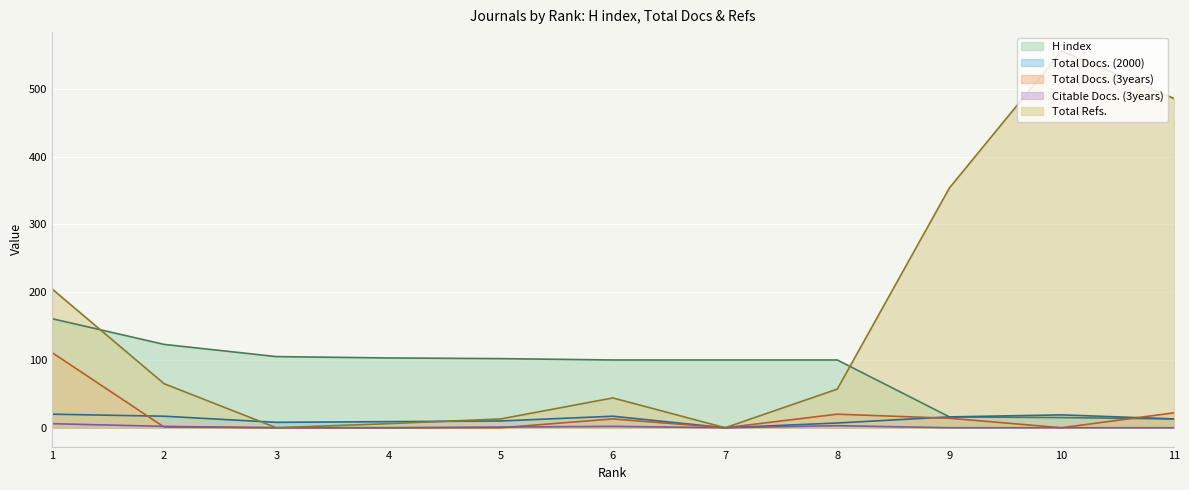

Reading left to right, list all the values displayed in this chart.

H index: 161	123	105	103	102	100	100	100	16	15	13
Total Docs. (2000): 20	17	8	9	10	17	0	7	16	19	13
Total Docs. (3years): 111	1	0	0	0	13	0	20	14	0	22
Citable Docs. (3years): 6	2	0	0	1	2	0	3	0	0	0
Total Refs.: 205	65	0	6	13	44	0	57	354	556	486